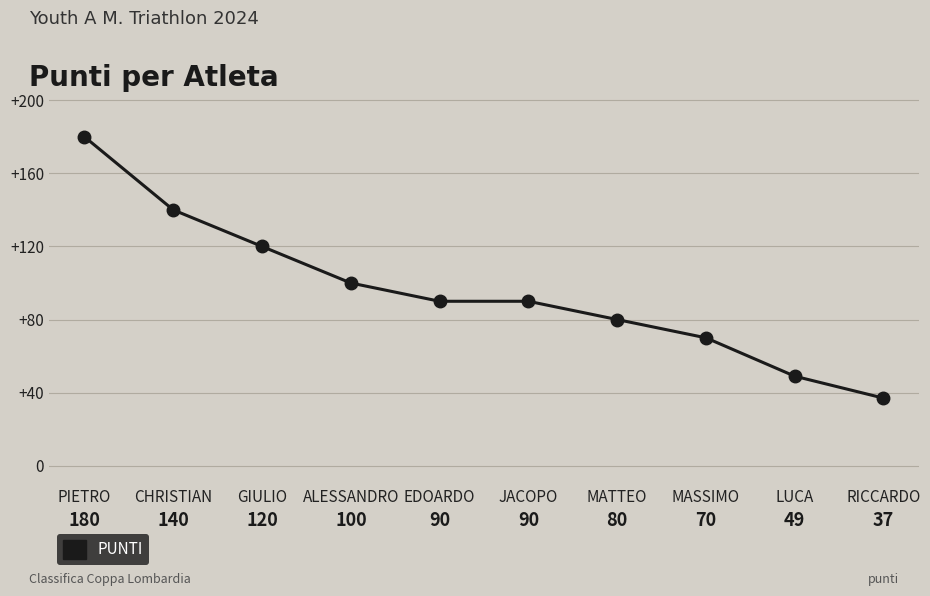

What is the sum of the values at PIETRO and LUCA?

229